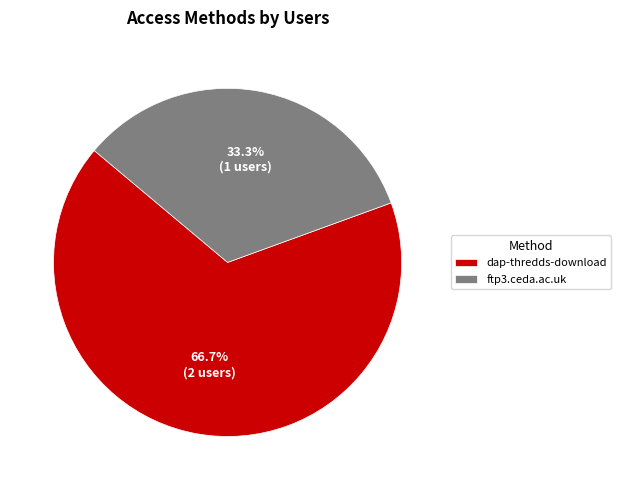

Rank the categories by value from lowest to highest.

ftp3.ceda.ac.uk, dap-thredds-download